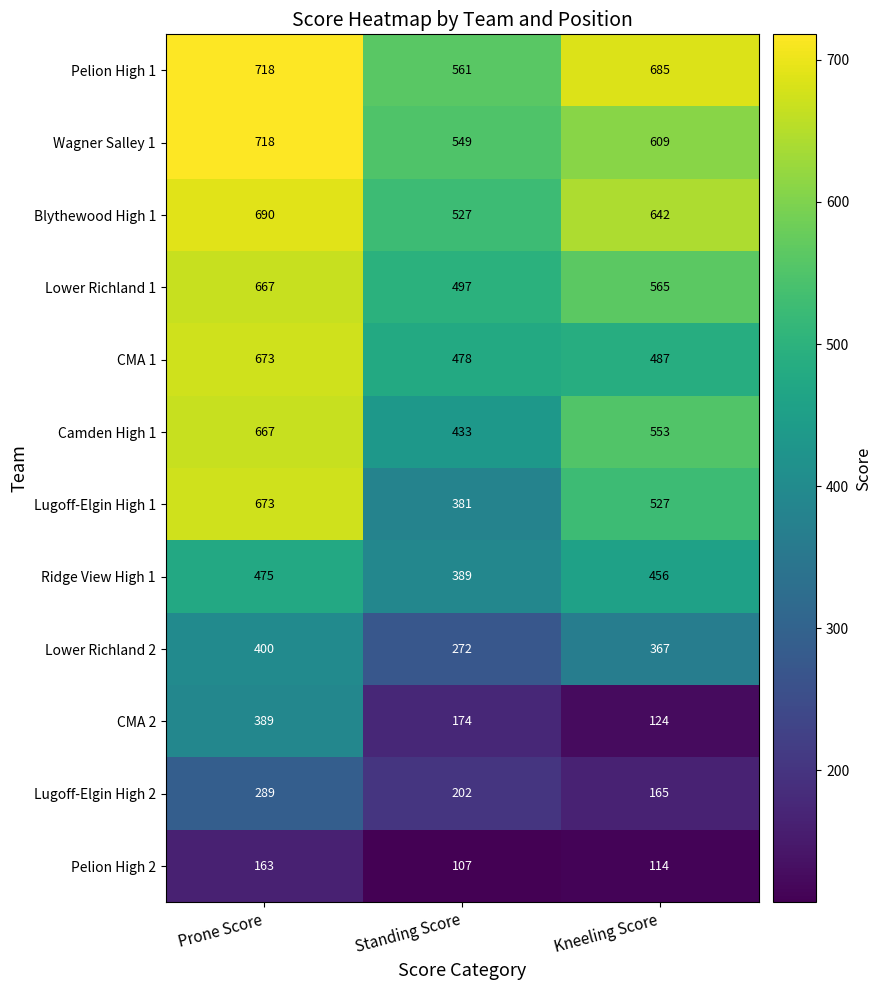

At which label does Lugoff-Elgin High 2 first exceed 202?

Prone Score